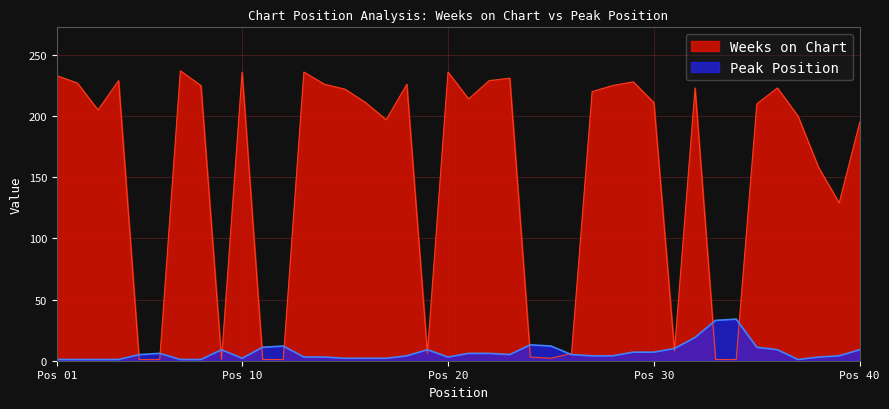

What are all the series names shown in the legend?

Weeks on Chart, Peak Position